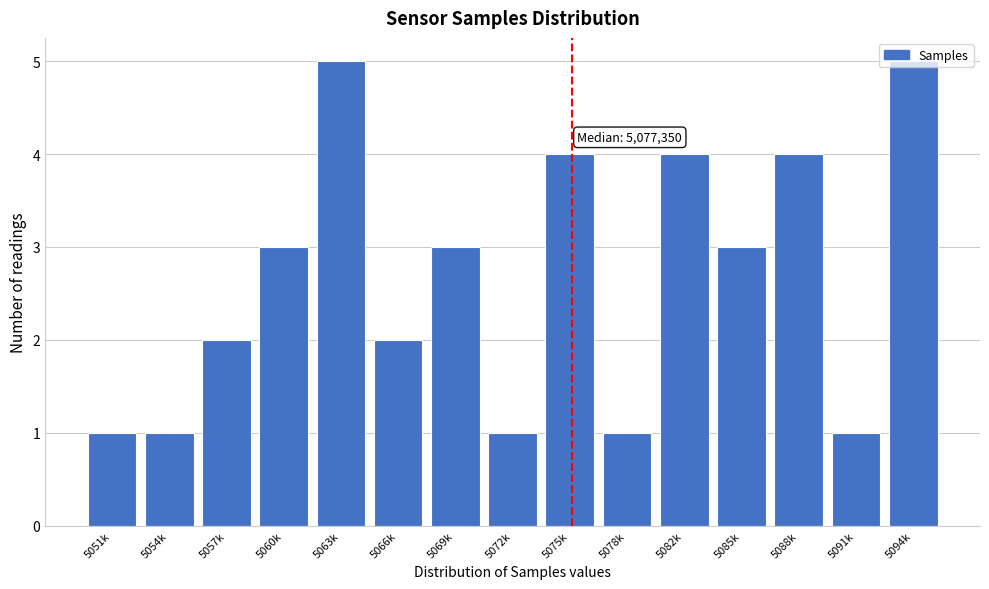

Approximately how many times larger is the value at 5082k compared to 5088k?

1.0